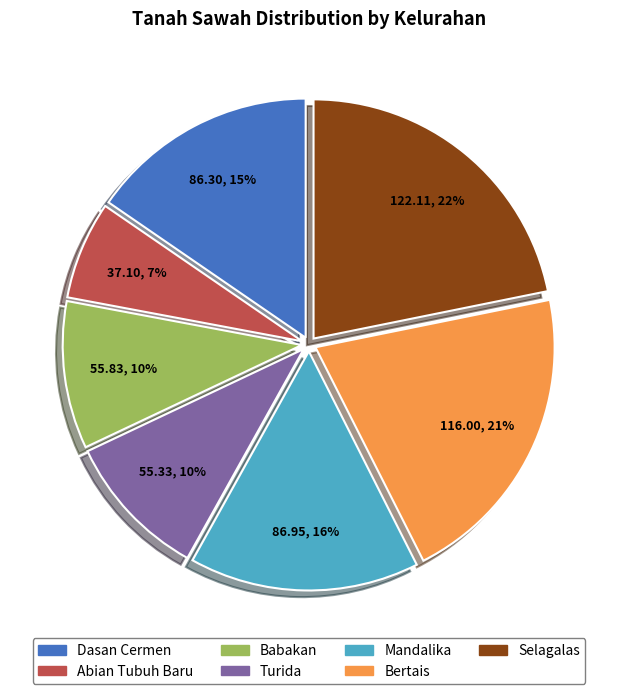

To the nearest percent, what is the difference between the Abian Tubuh Baru and Bertais slice percentages?

14%